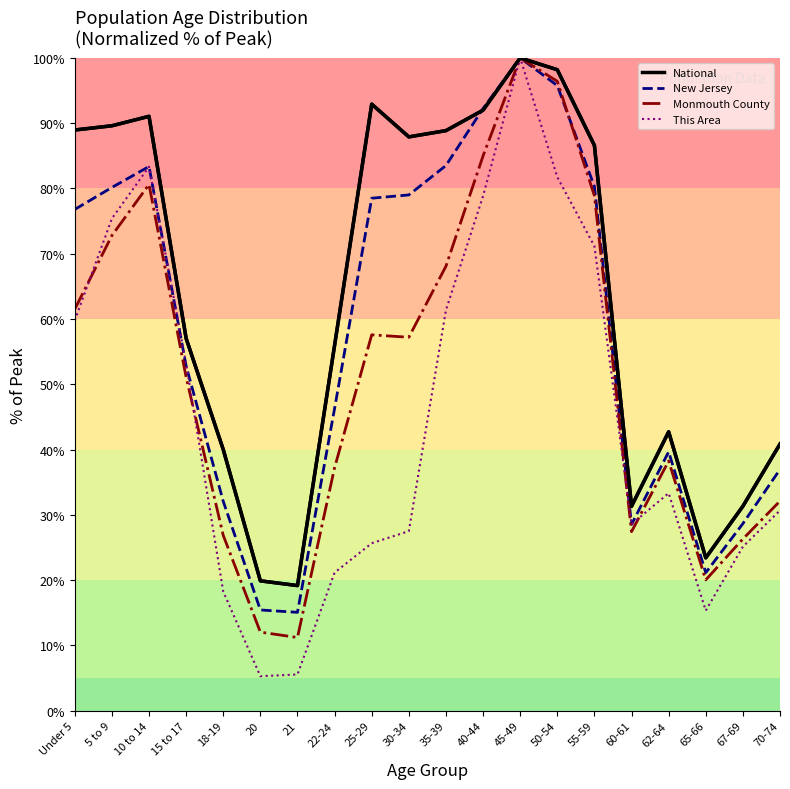

Reading right to left, transcribe all the data shown in this chart.

This Area: 30.7	25.1	15.3	33.3	28.6	71.2	81.7	100.0	78.8	61.4	27.5	25.7	21.2	5.6	5.3	18.3	53.2	83.3	75.4	59.8
Monmouth County: 32.1	26.3	20.0	38.3	27.4	78.9	96.4	100.0	85.0	68.1	57.2	57.6	37.2	11.2	12.0	26.9	51.1	80.6	72.8	61.5
New Jersey: 37.0	28.7	21.2	39.7	28.5	80.3	95.8	100.0	92.3	83.5	79.0	78.5	46.3	15.1	15.4	32.1	52.8	83.4	80.2	76.8
National: 40.9	31.3	23.4	42.7	31.3	86.6	98.2	100.0	92.0	88.9	87.9	92.9	56.0	19.2	19.9	40.0	57.0	91.1	89.6	89.0